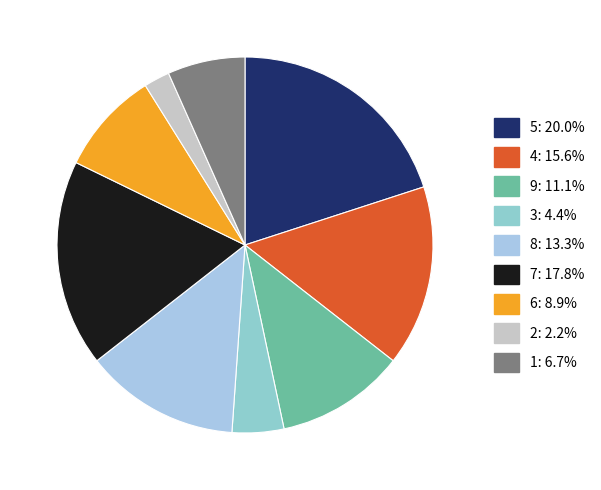

Which slice is the largest?

5